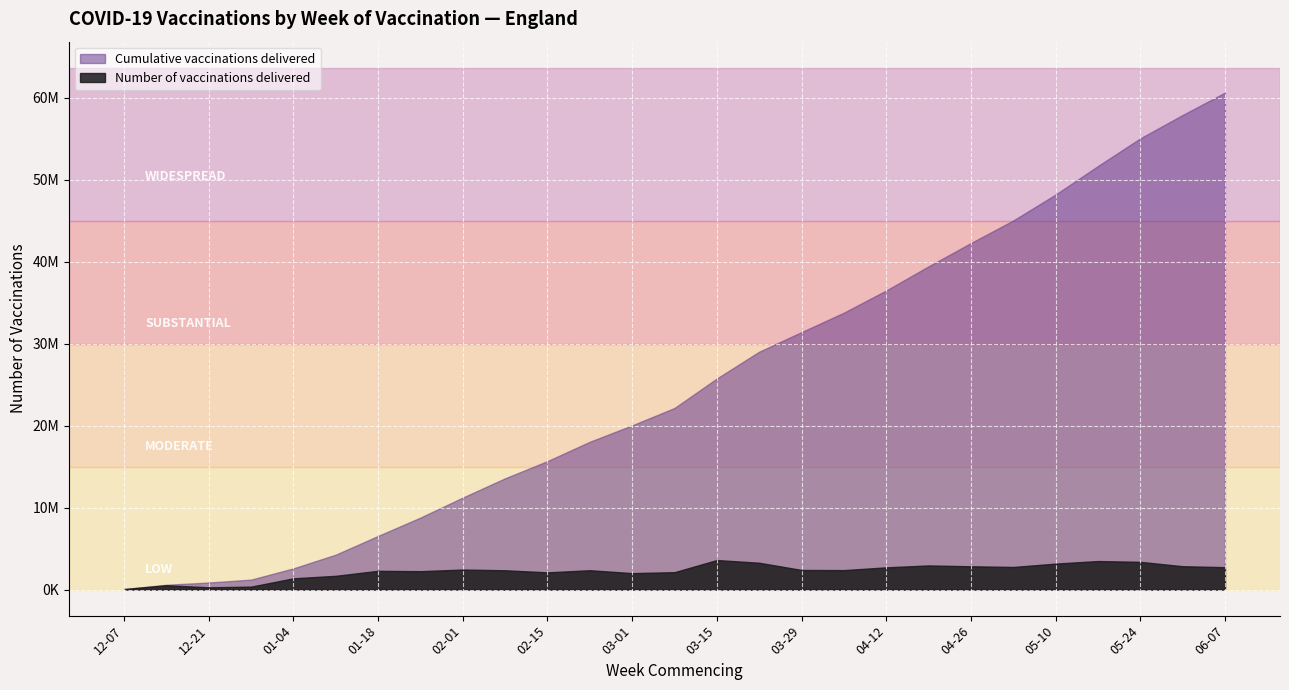

What is the sum of all Number of vaccinations delivered values?

60630726